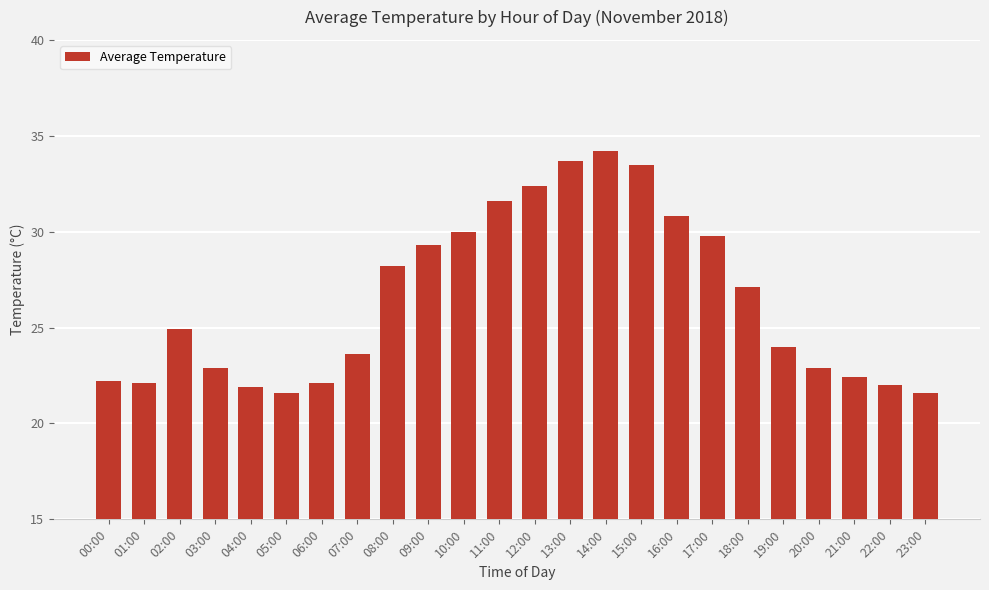

What is the label of the 21st bar from the left?

20:00